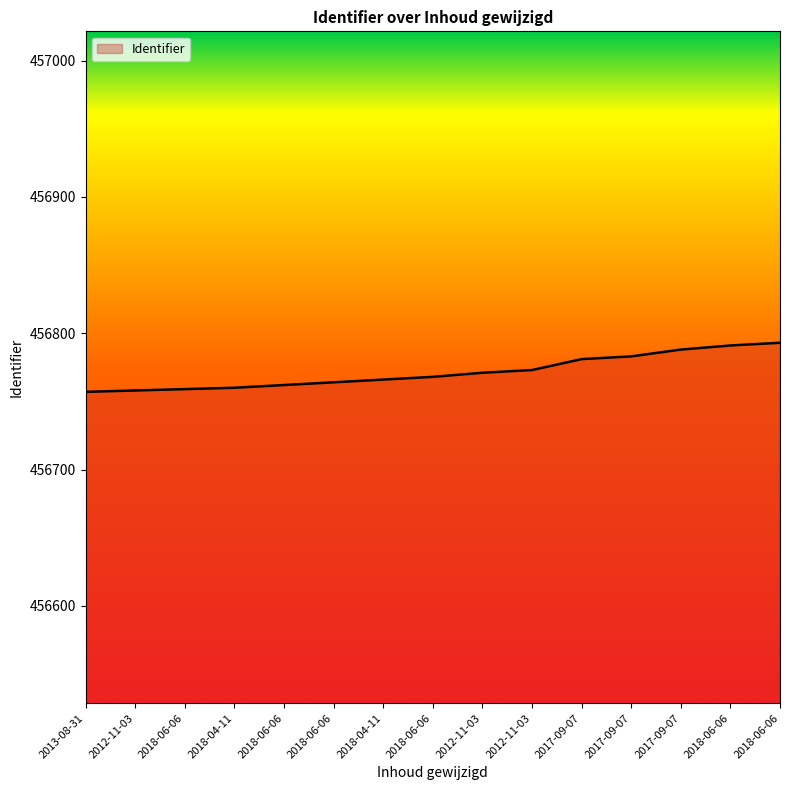

Which label corresponds to the smallest value in the chart?

2013-08-31